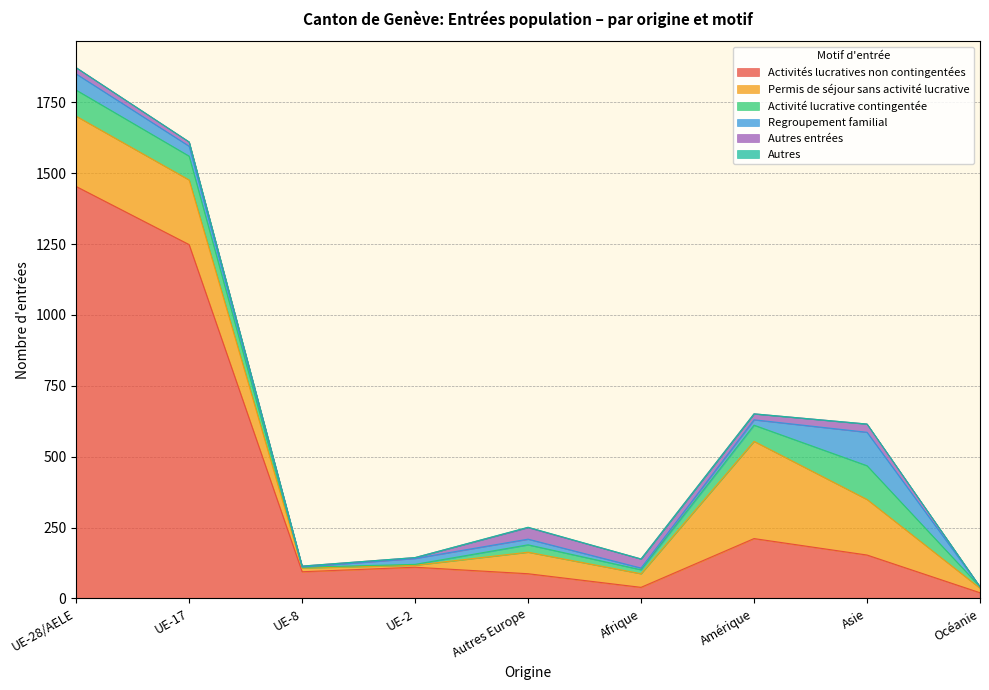

Which has a higher value, Afrique or UE-8?

UE-8